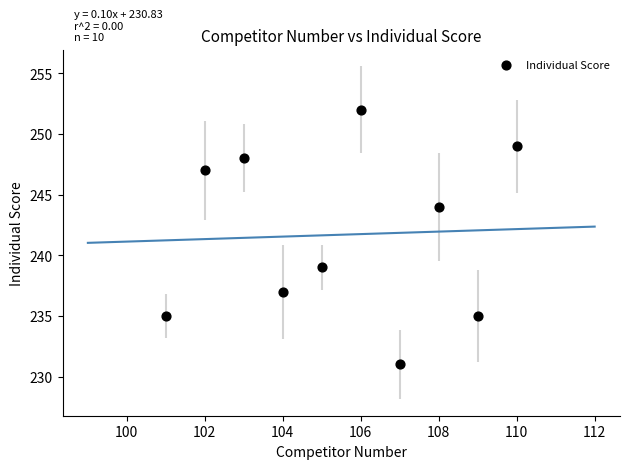

What Y value in the scatter plot is closest to 241?

239